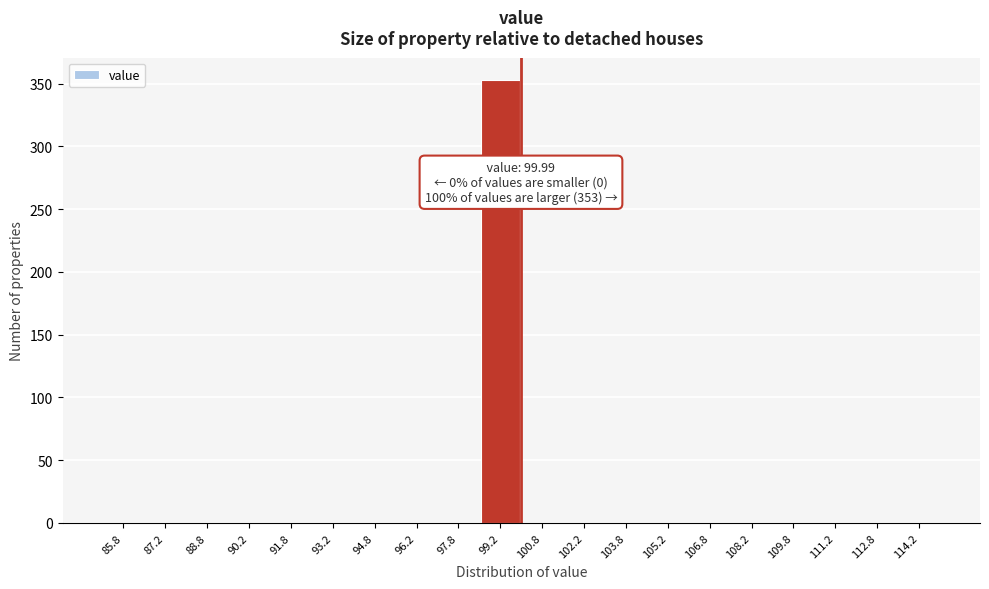

Over which range of the x-axis is the bar tallest?

98.5 to 100.0